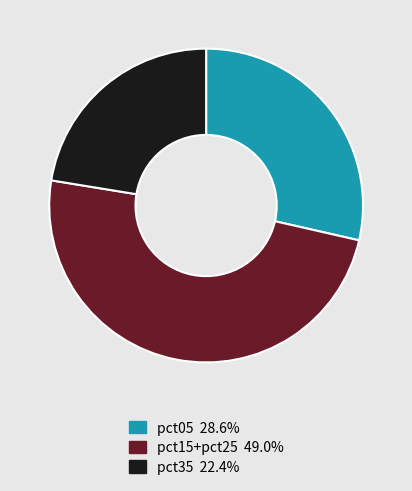

Is there any slice that represents more than half of the pie?

No